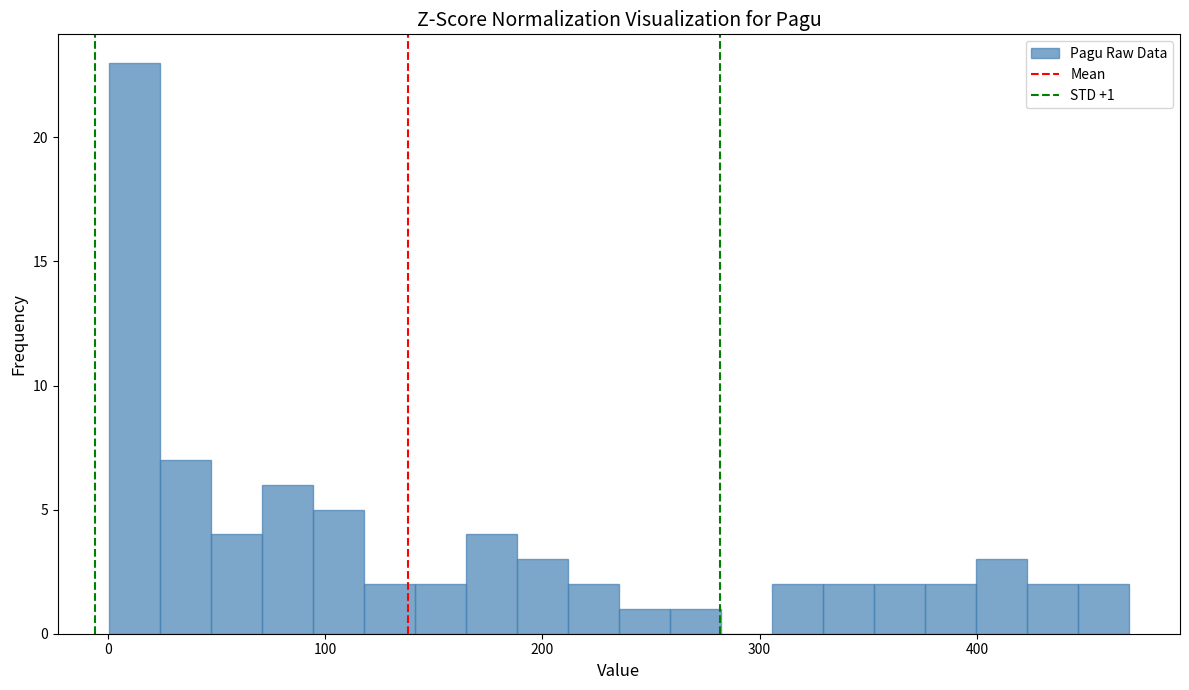

Read against the x-axis, roughly where is the centre of the tallest bar?

10